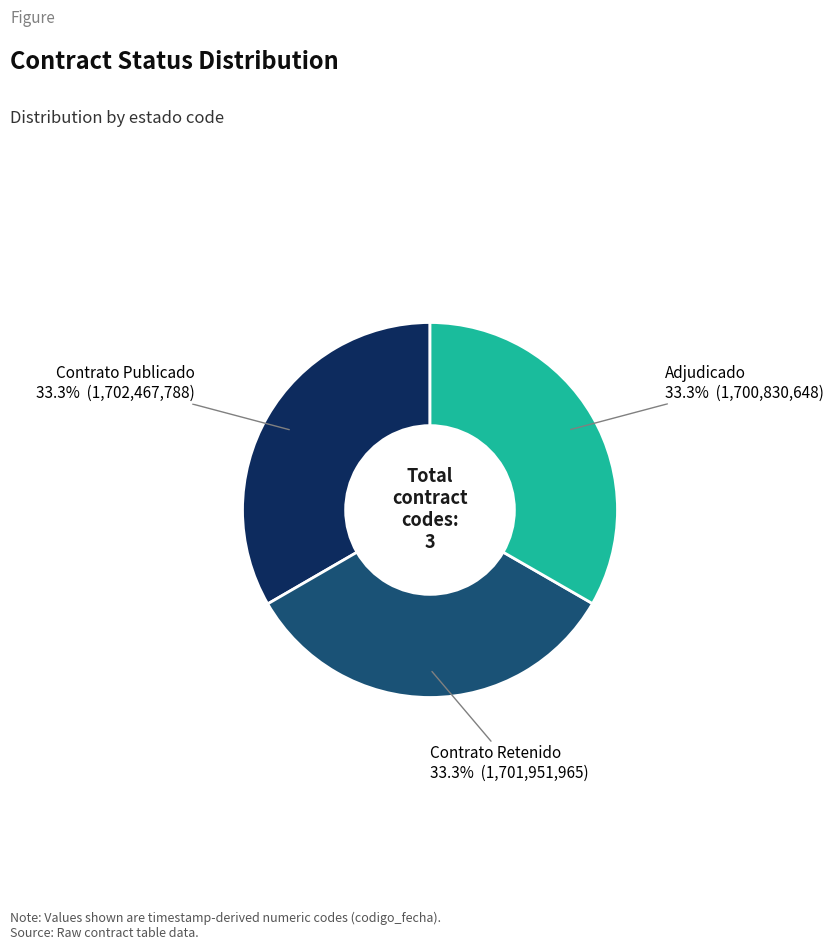

Does any single category account for the majority?

No